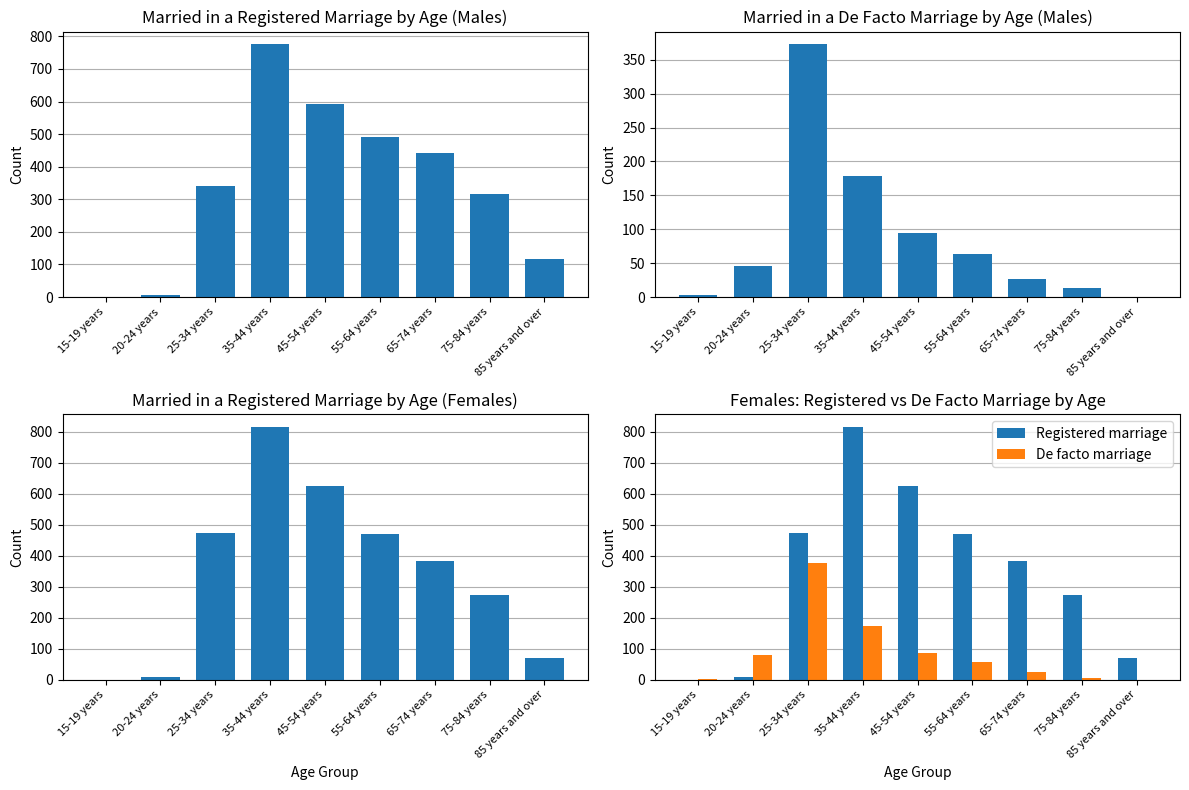

Is it true that De facto marriage equals 56 at 55-64 years?

True